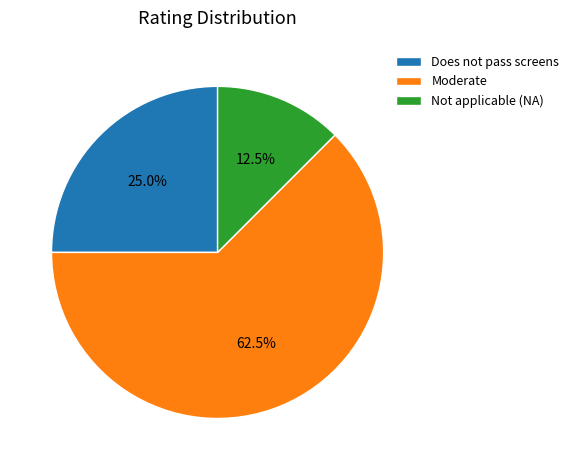

Approximately how many times larger is the value at Does not pass screens compared to Moderate?

0.4